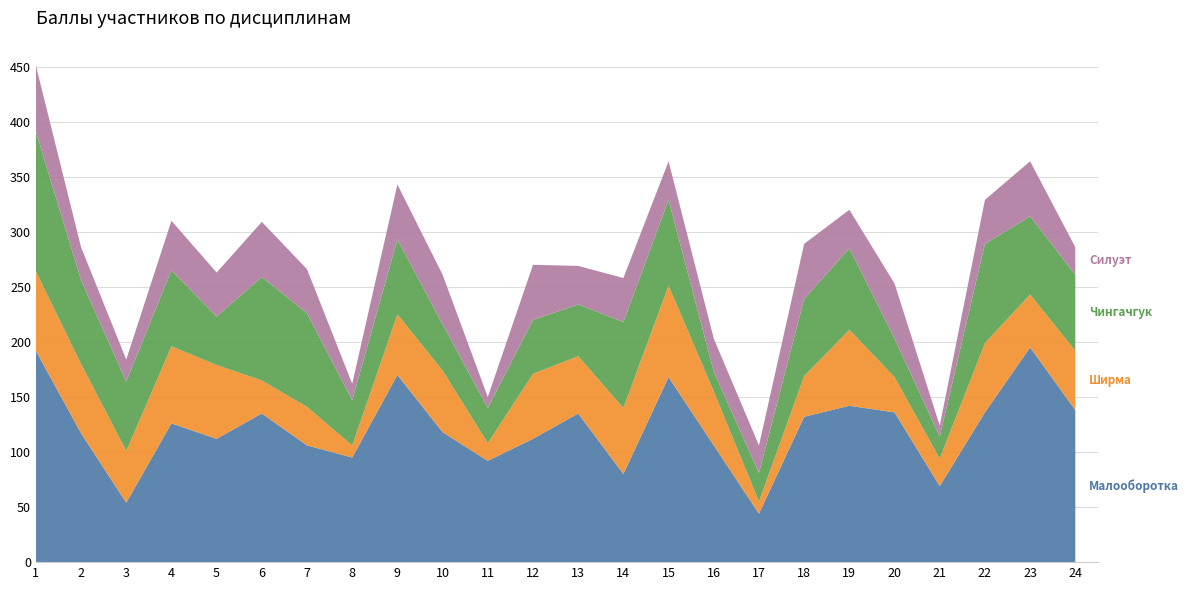

Reading left to right, list all the values displayed in this chart.

Малооборотка: 192	117	54	126	112	135	106	95	170	118	92	112	135	80	168	106	44	132	142	136	69	136	195	138
Ширма: 72	63	47	70	67	30	35	11	55	56	16	59	52	60	83	49	11	37	69	32	25	63	48	54
Чингачгук: 127	76	63	69	44	94	85	41	68	42	32	49	47	78	78	18	26	70	74	35	20	90	71	69
Силуэт: 60	30	20	45	40	50	40	15	50	45	10	50	35	40	35	30	25	50	35	50	10	40	50	25